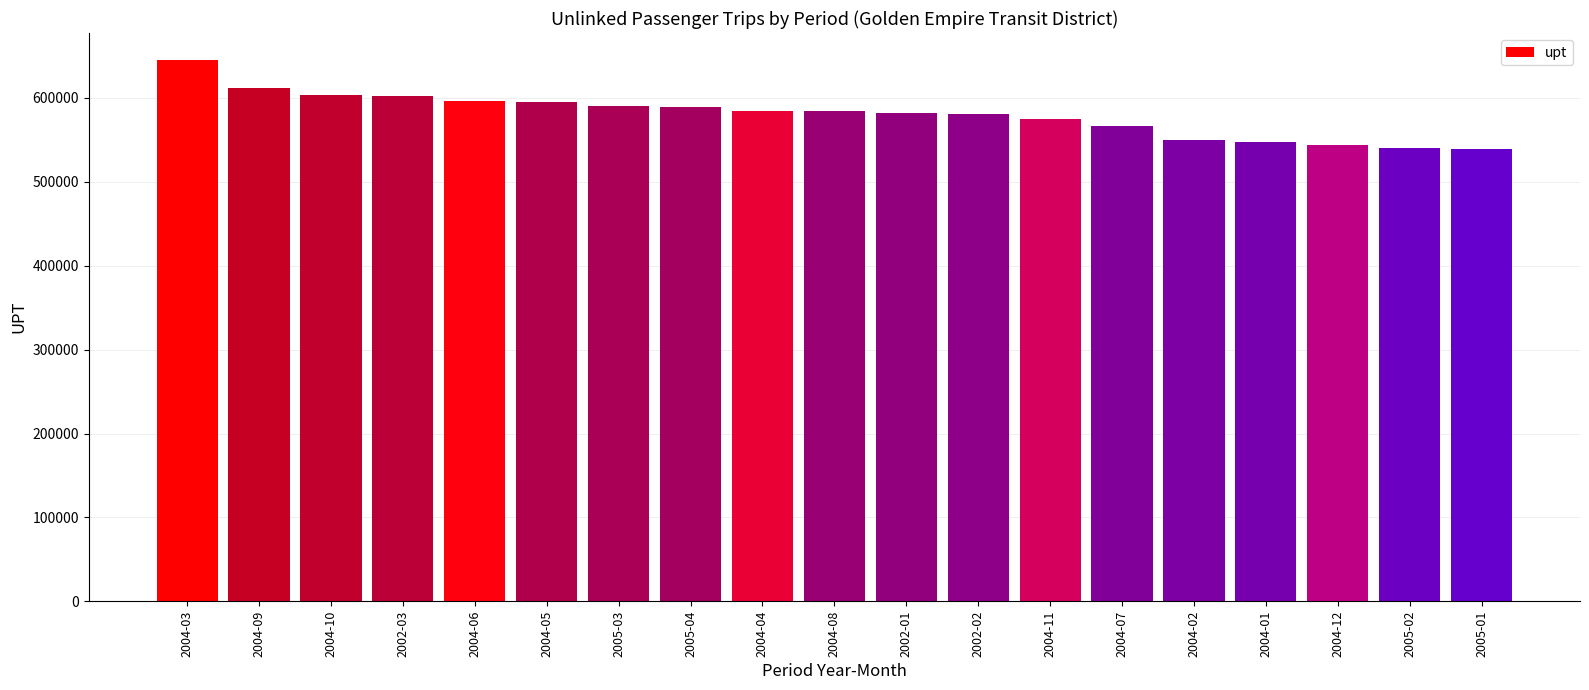

What is the maximum value shown in the chart?

645088